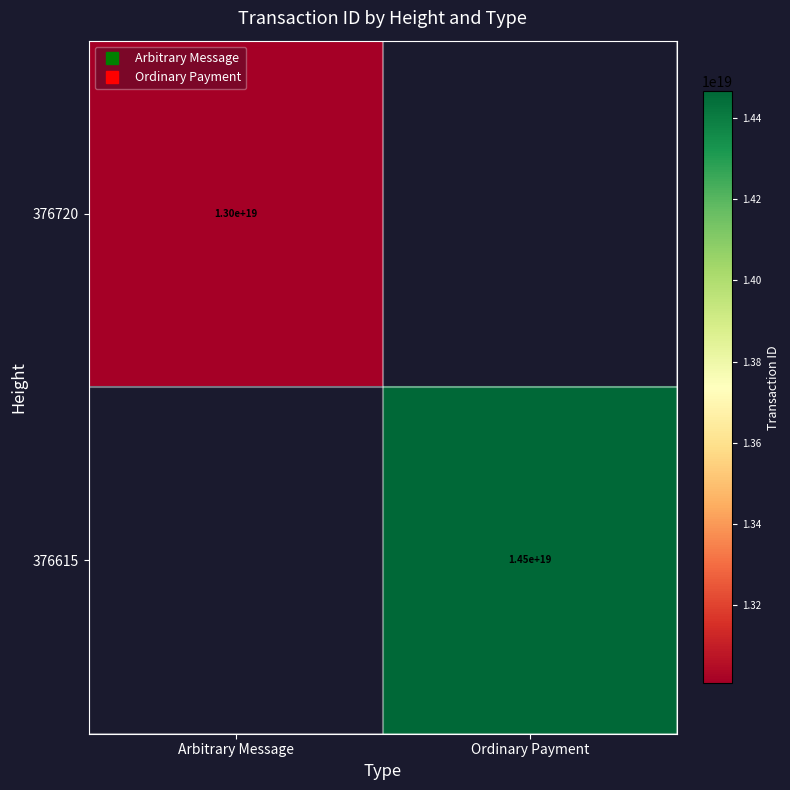

Which series has the largest range (max minus min)?

376720